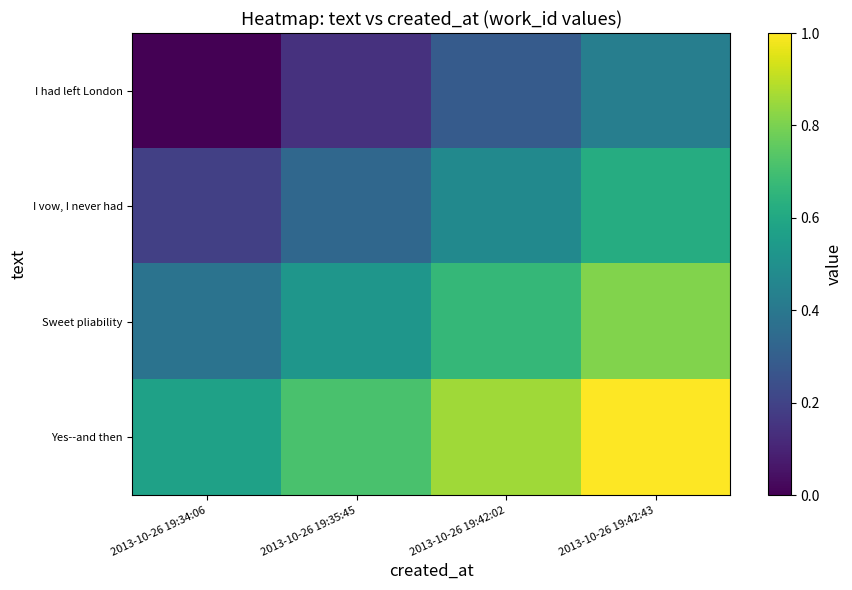

Rank the series by their average value, from lowest to highest.

I had left London, I vow, I never had, Sweet pliability, Yes--and then